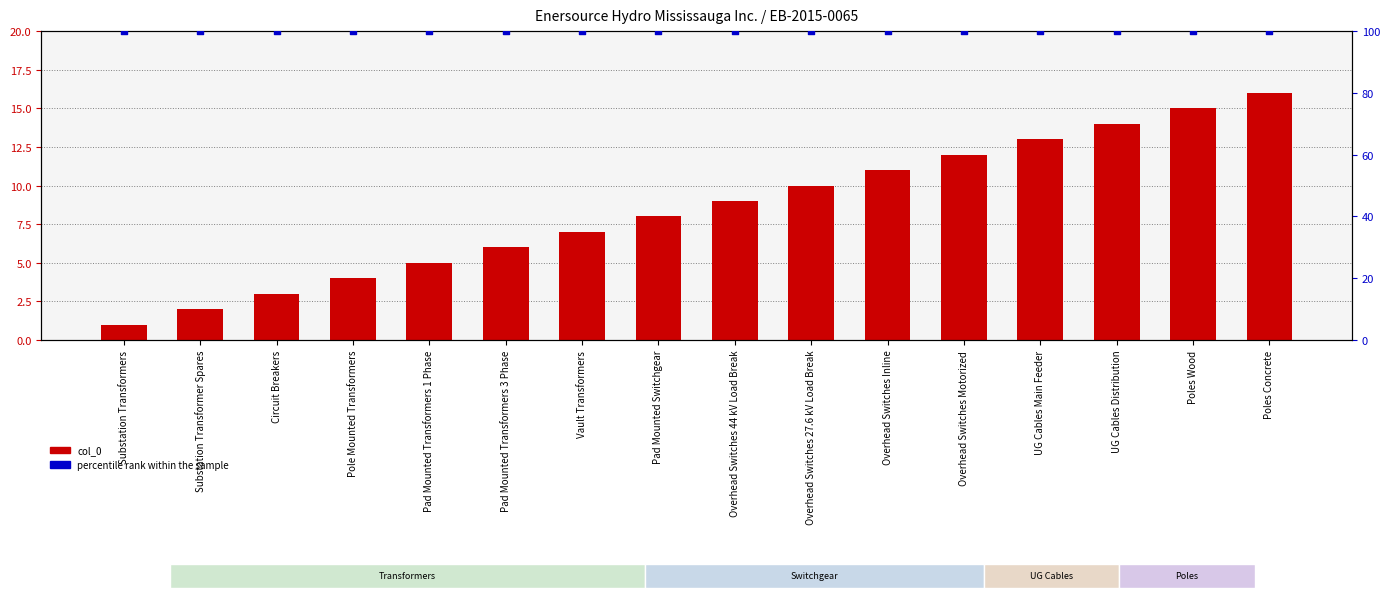

Which series contains the highest Y value?

percentile rank within the sample